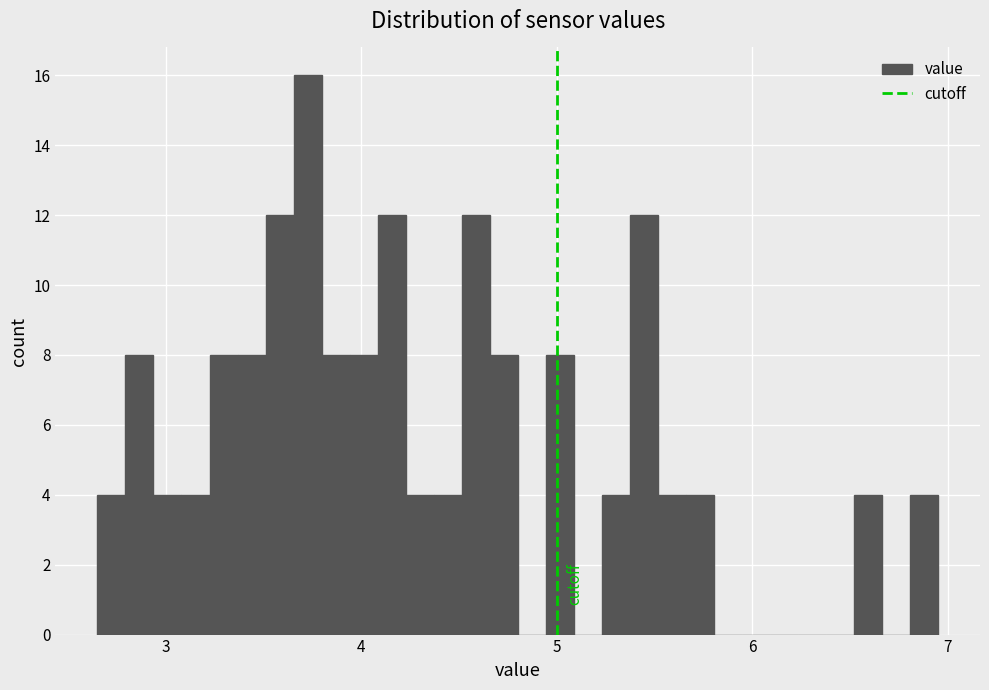

Read against the x-axis, roughly where is the centre of the tallest bar?

3.7